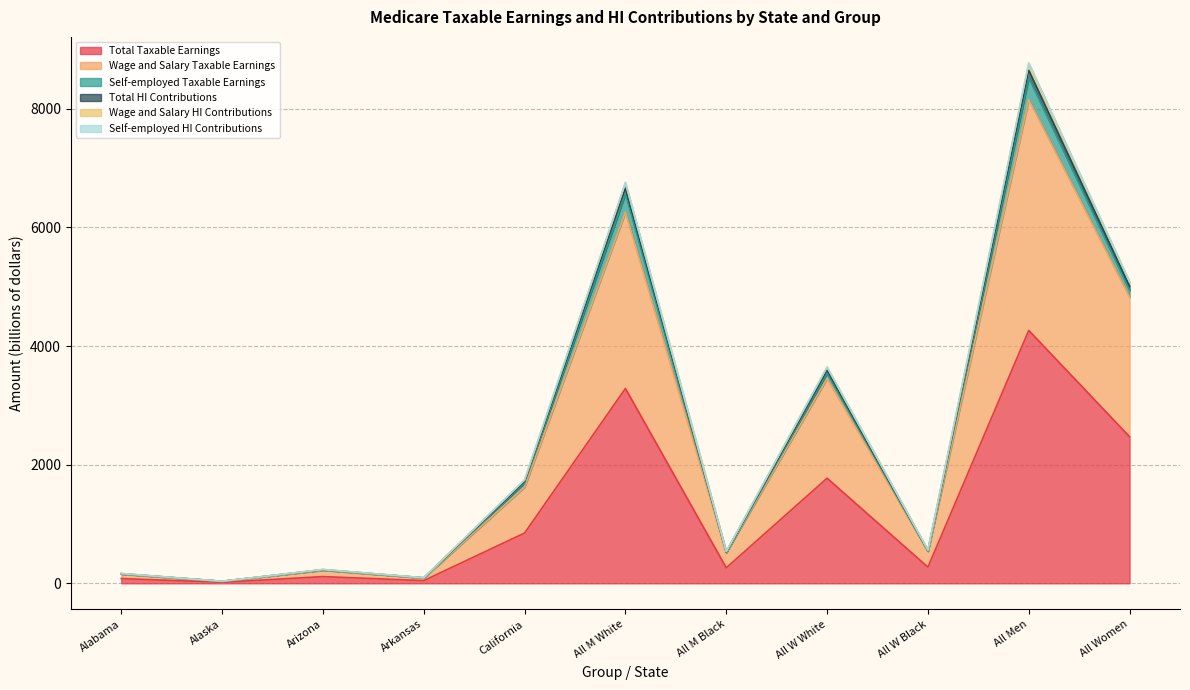

What is the minimum value for Wage and Salary HI Contributions?

34.3